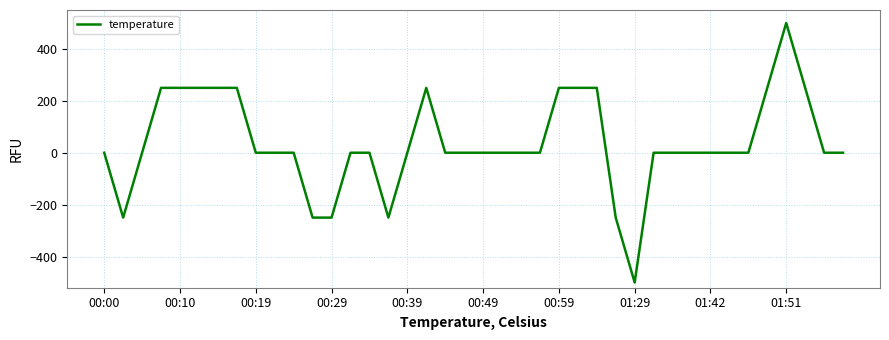

What is the minimum value shown in the chart?

-500.0